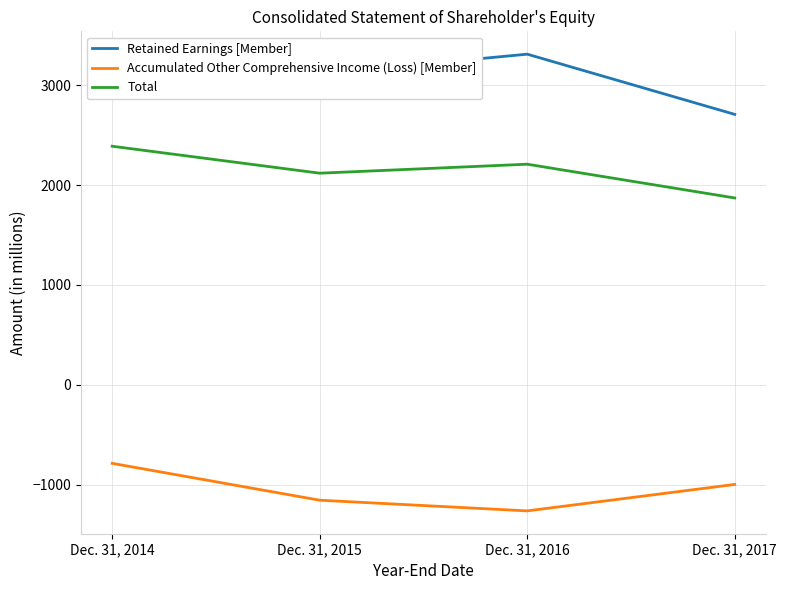

Which series has the largest range (max minus min)?

Retained Earnings [Member]